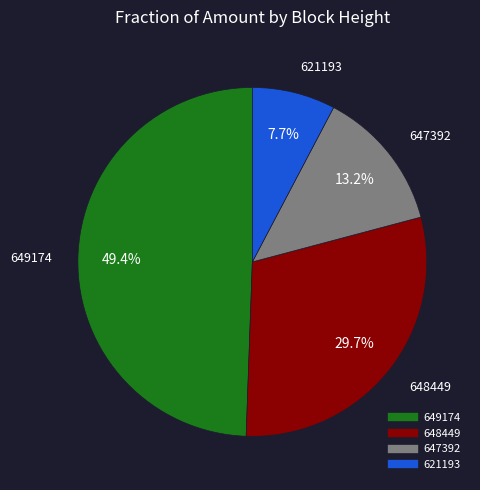

Count the number of slices in the pie.

4